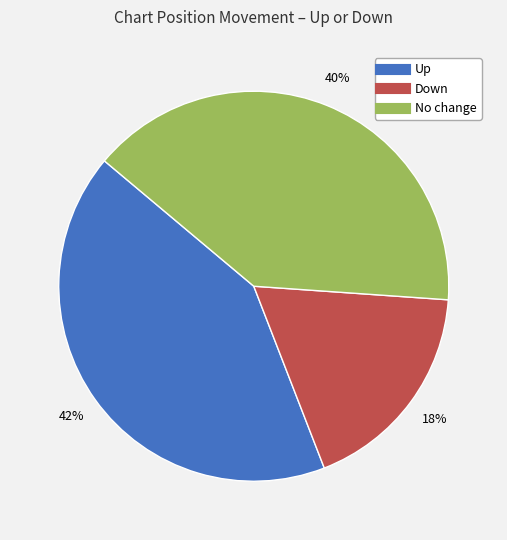

To the nearest percent, what is the average slice percentage?

33%